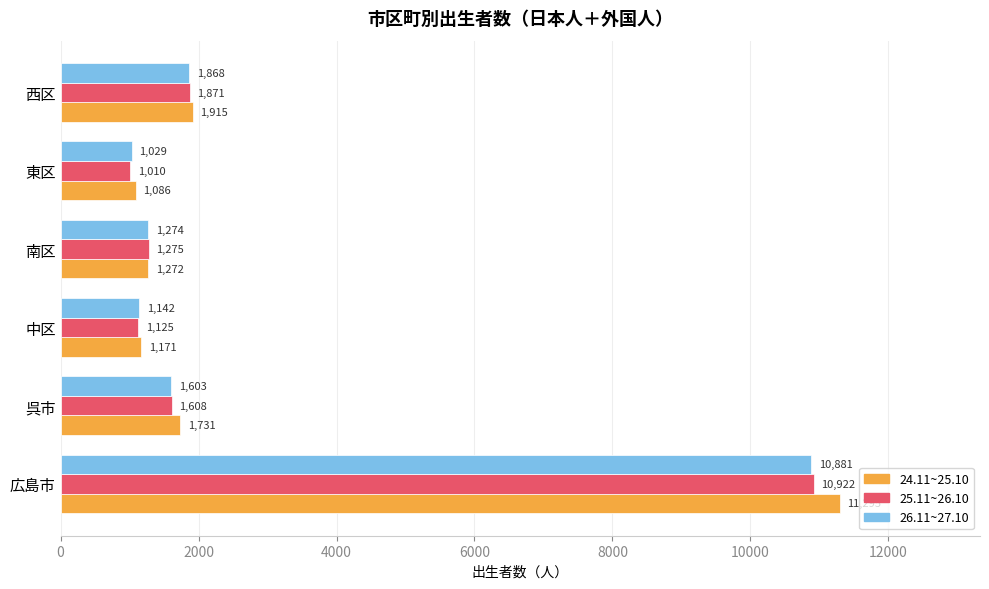

What are all the series names shown in the legend?

24.11~25.10, 25.11~26.10, 26.11~27.10